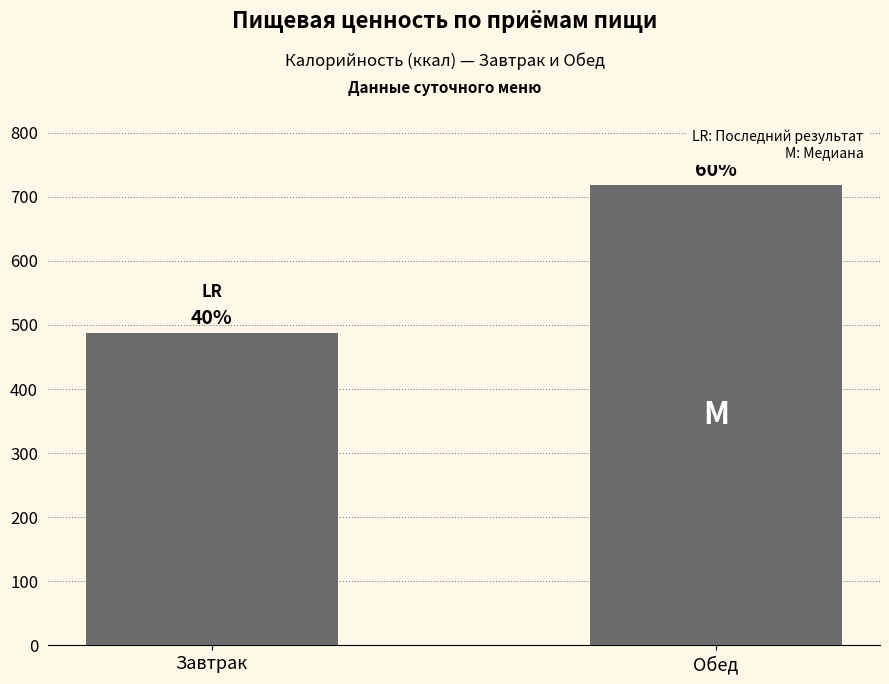

Reading left to right, transcribe all the data shown in this chart.

486.8	718.5